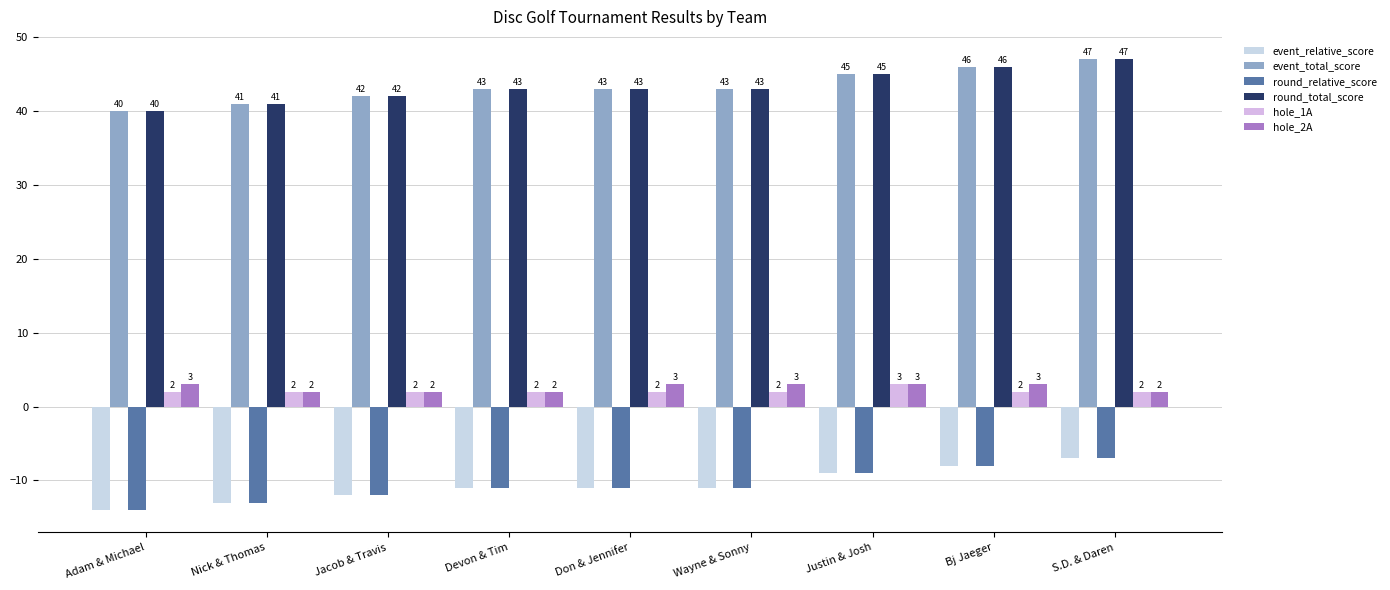

What is the label of the 3rd bar from the left?

Jacob & Travis